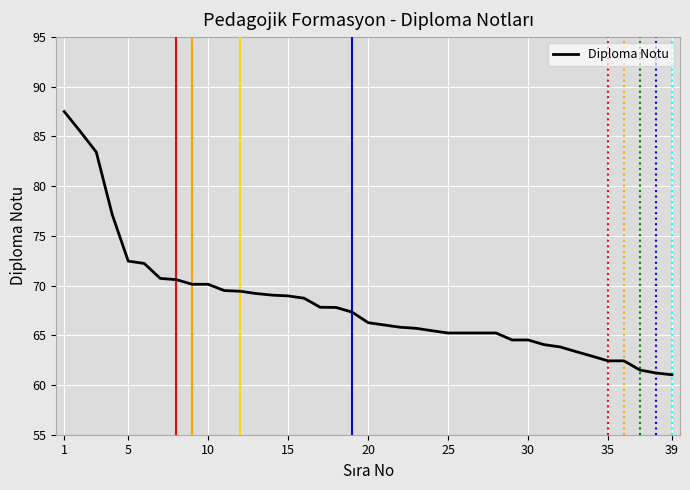

What is the difference between the maximum and minimum values?

26.5